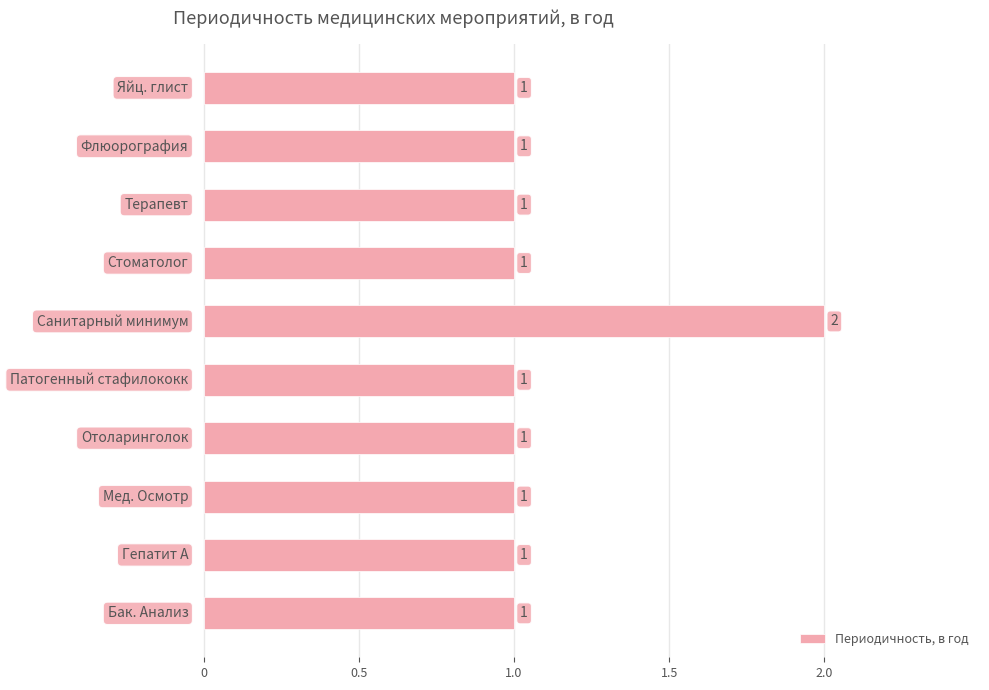

What is the smallest value displayed?

1